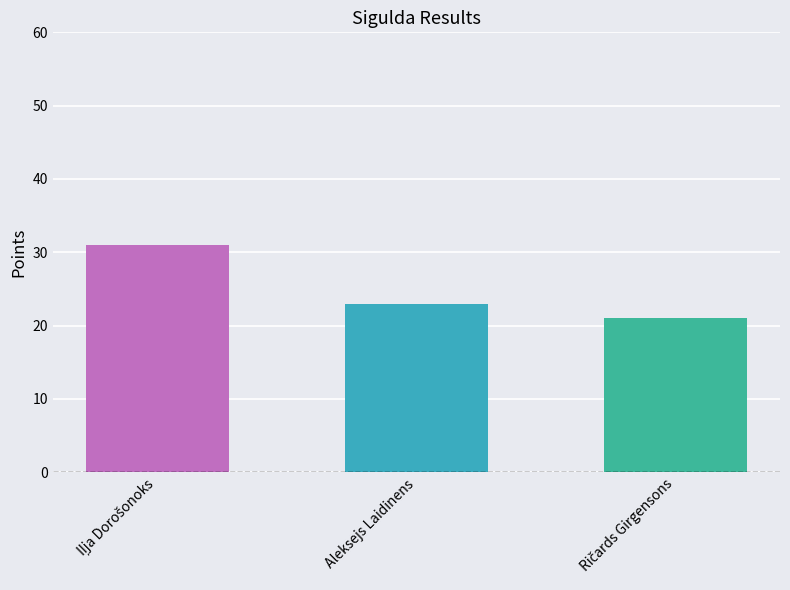

What is the sum of all values?

75